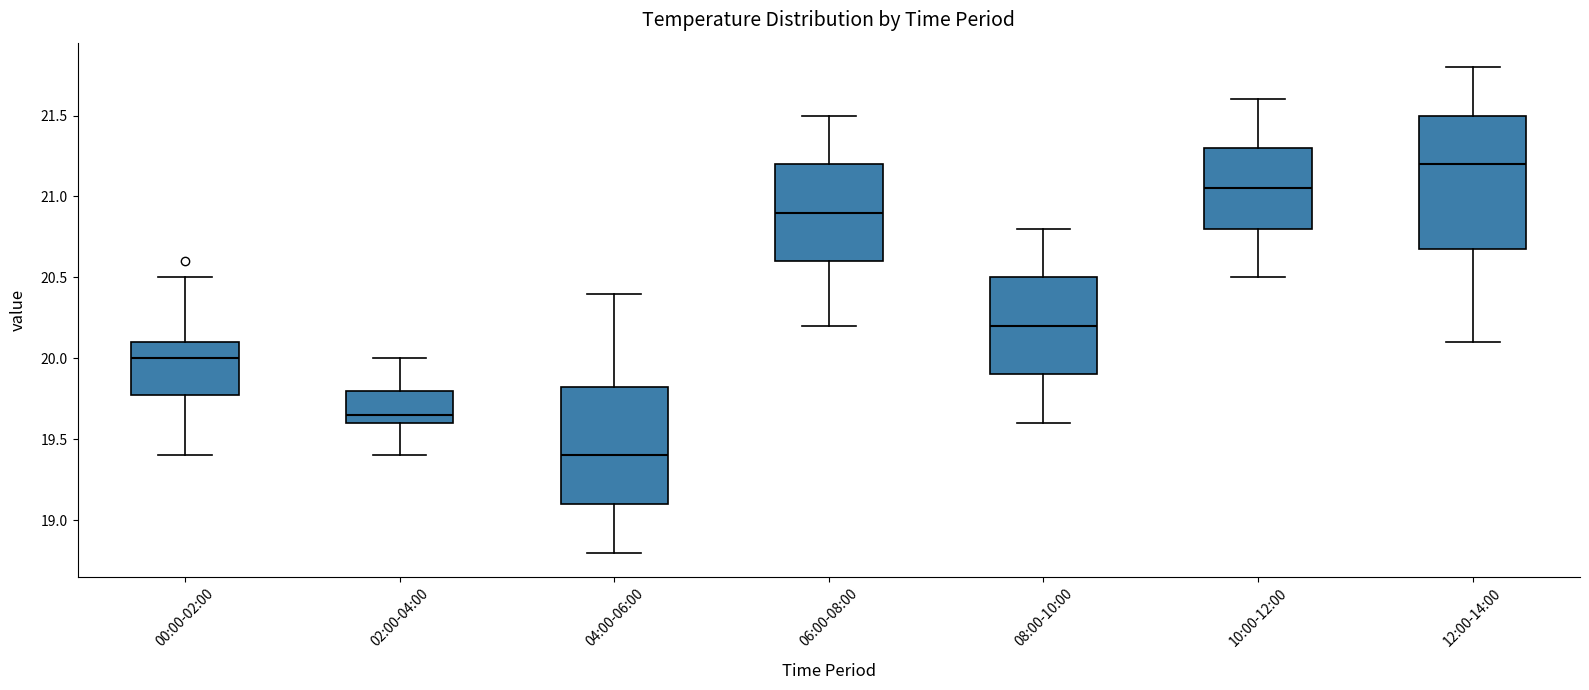

Which box has the highest median line?

12:00-14:00